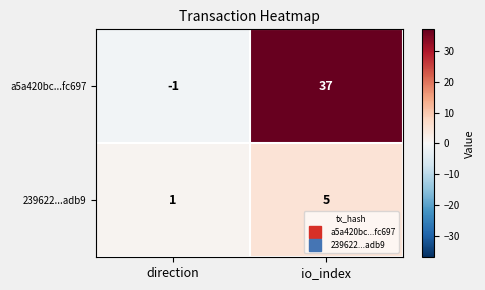

Reading left to right, what are all the values shown in this chart?

a5a420bc...fc697: direction=-1	io_index=37
239622...adb9: direction=1	io_index=5